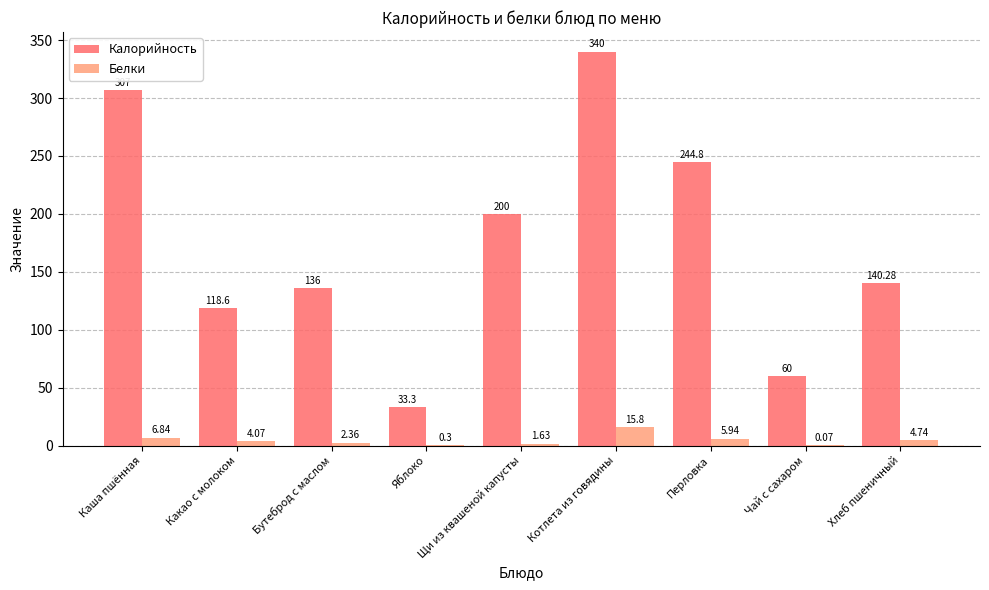

Is the value of Калорийность at Хлеб пшеничный greater than the value of Белки at Котлета из говядины?

Yes